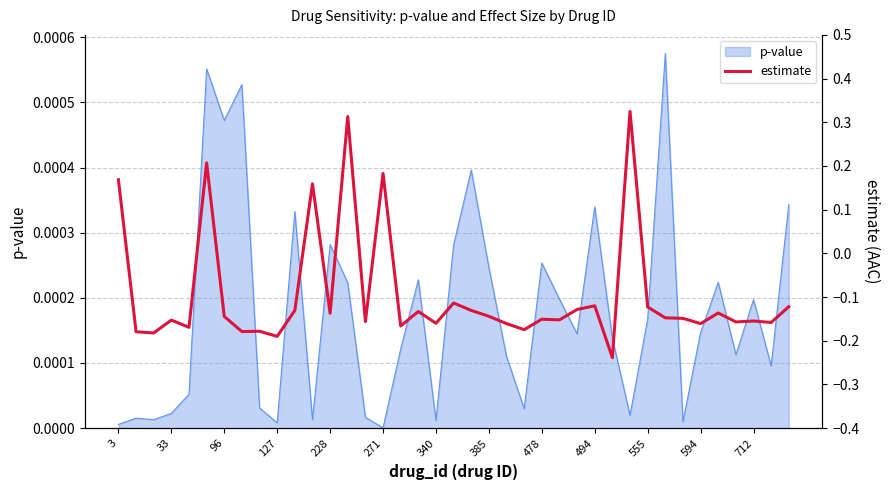

What is the value of the 30th point from the left?

0.3